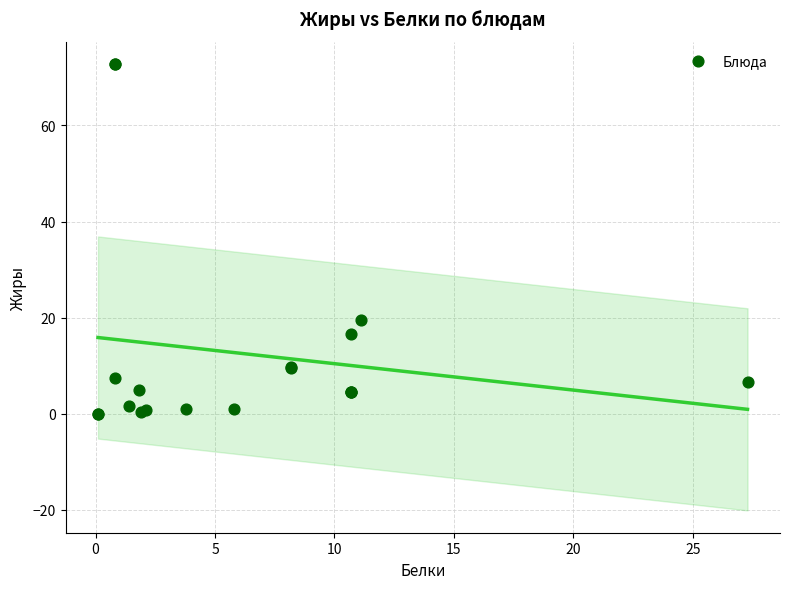

What Y value in the scatter plot is closest to 36?

19.5